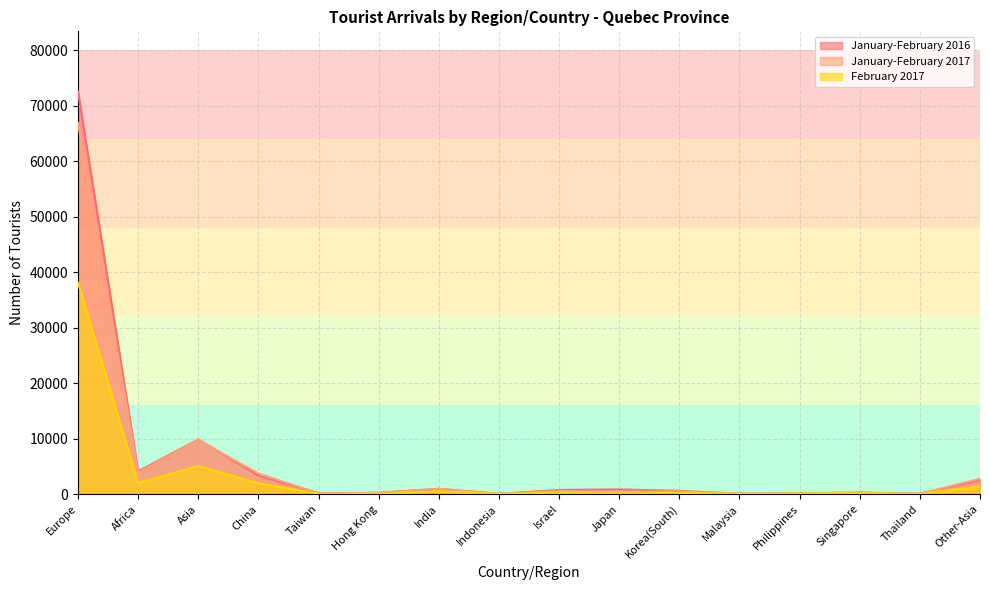

At which label does January-February 2016 first exceed 737?

Europe